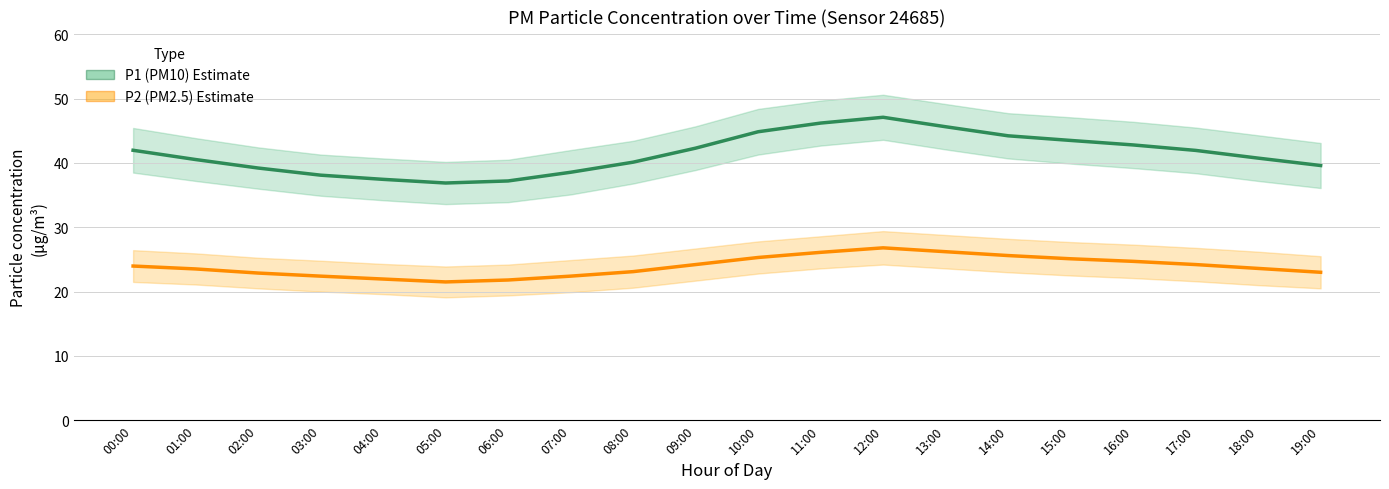

How many series are shown in this chart?

2